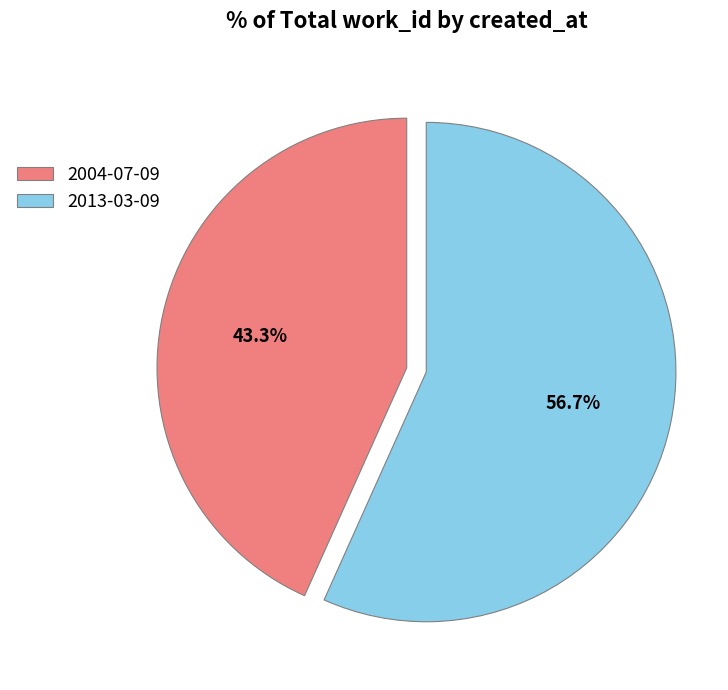

The 2013-03-09 slice represents 57% of the pie. True or false?

True